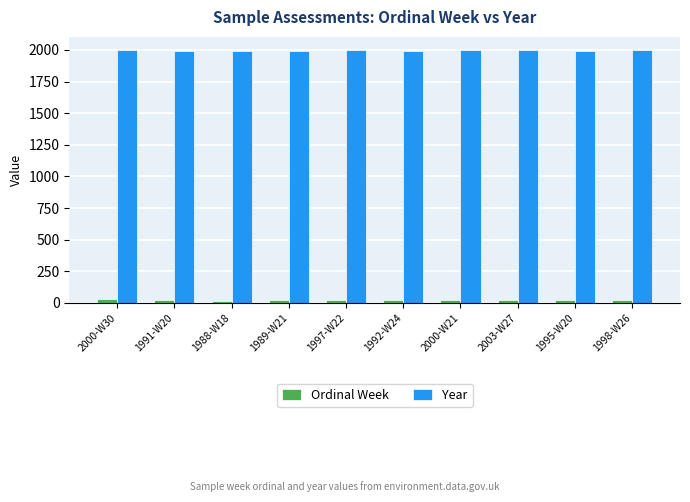

What is the maximum value for Ordinal Week?

30